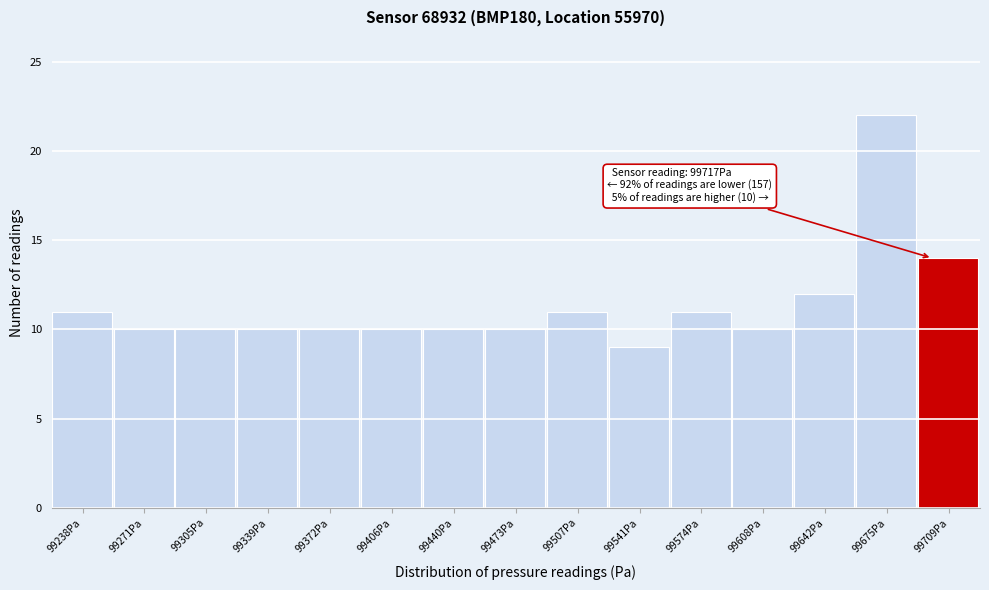

Reading left to right, transcribe all the data shown in this chart.

99238Pa=11	99271Pa=10	99305Pa=10	99339Pa=10	99372Pa=10	99406Pa=10	99440Pa=10	99473Pa=10	99507Pa=11	99541Pa=9	99574Pa=11	99608Pa=10	99642Pa=12	99675Pa=22	99709Pa=14